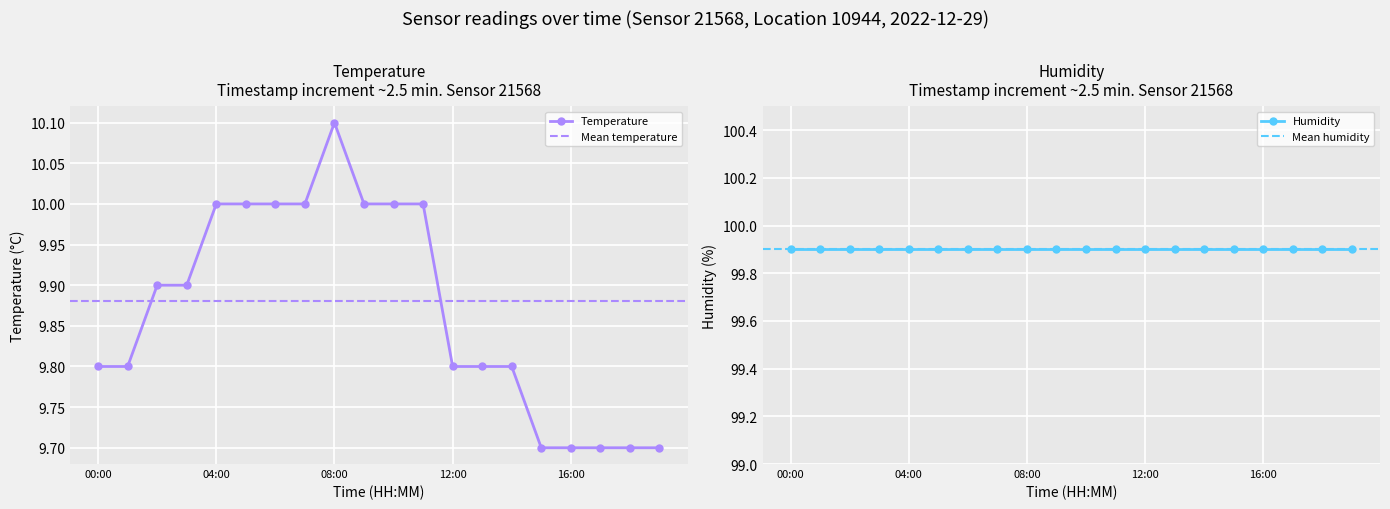

Is this an area chart (filled region under the line)?

No